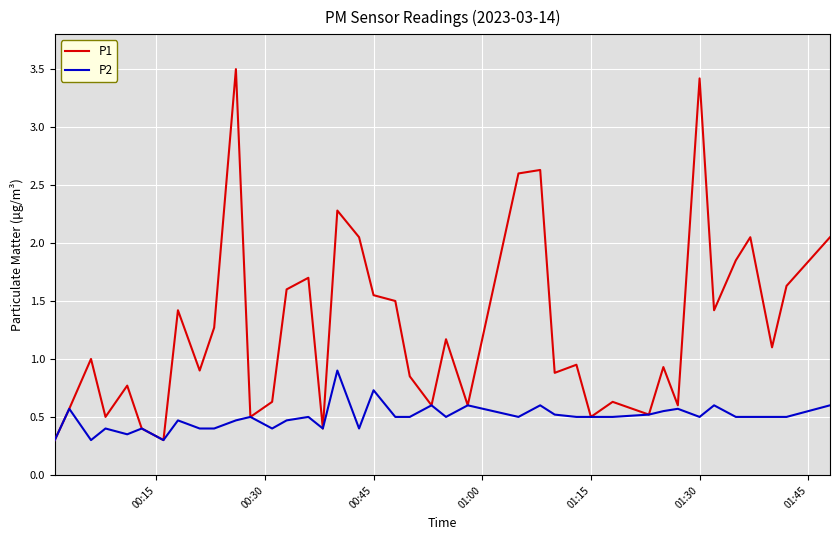

Count the P2 values in the range 0 to 1.

40